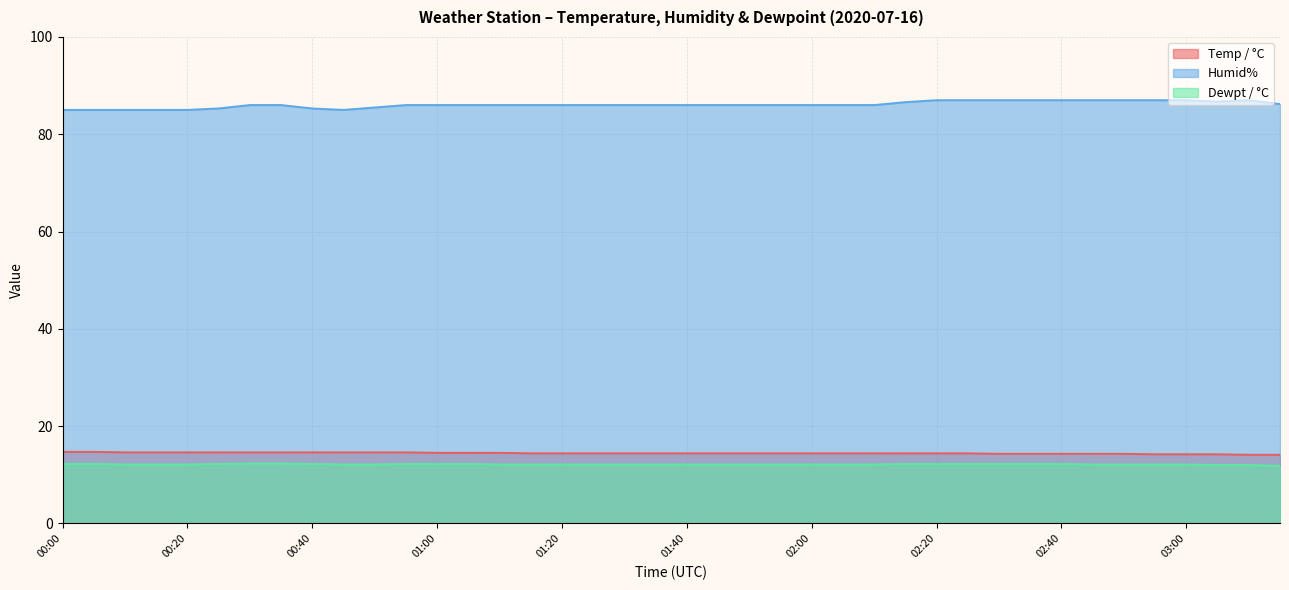

What is the label of the 26th point from the left?

02:05